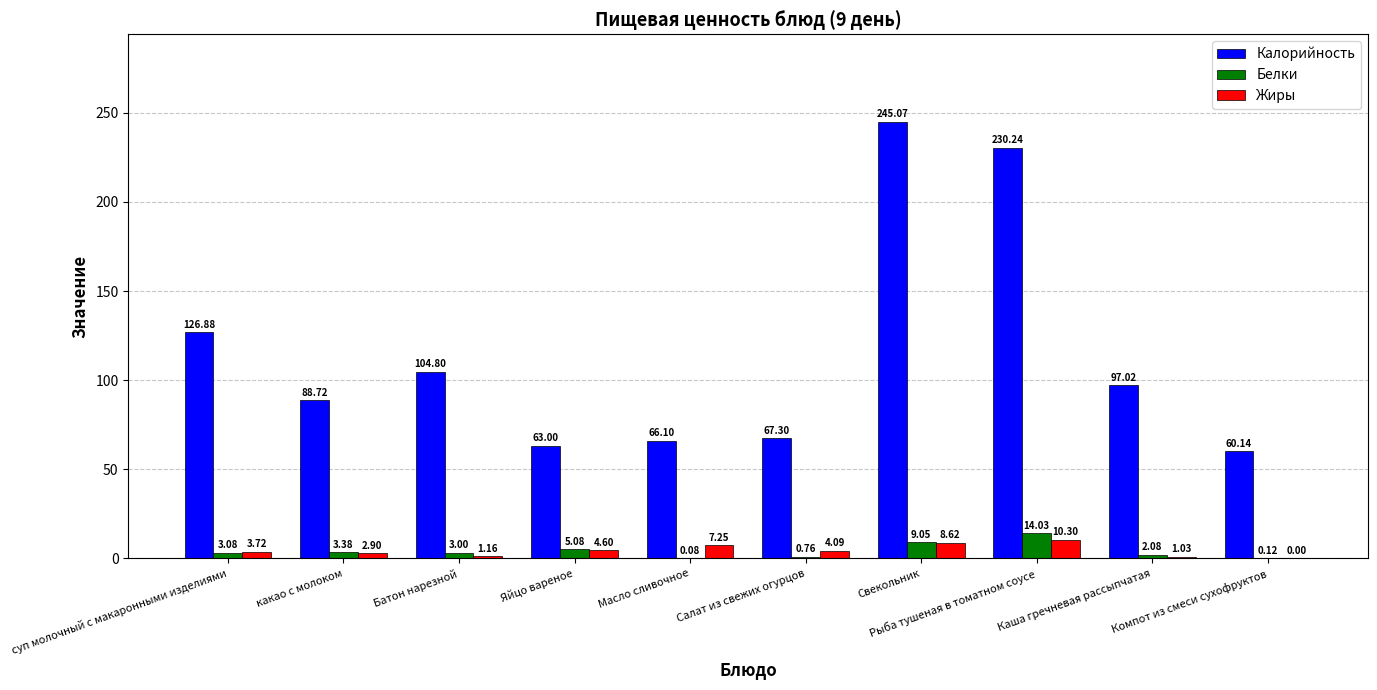

Which category has the highest value in the Белки series?

Рыба тушеная в томатном соусе